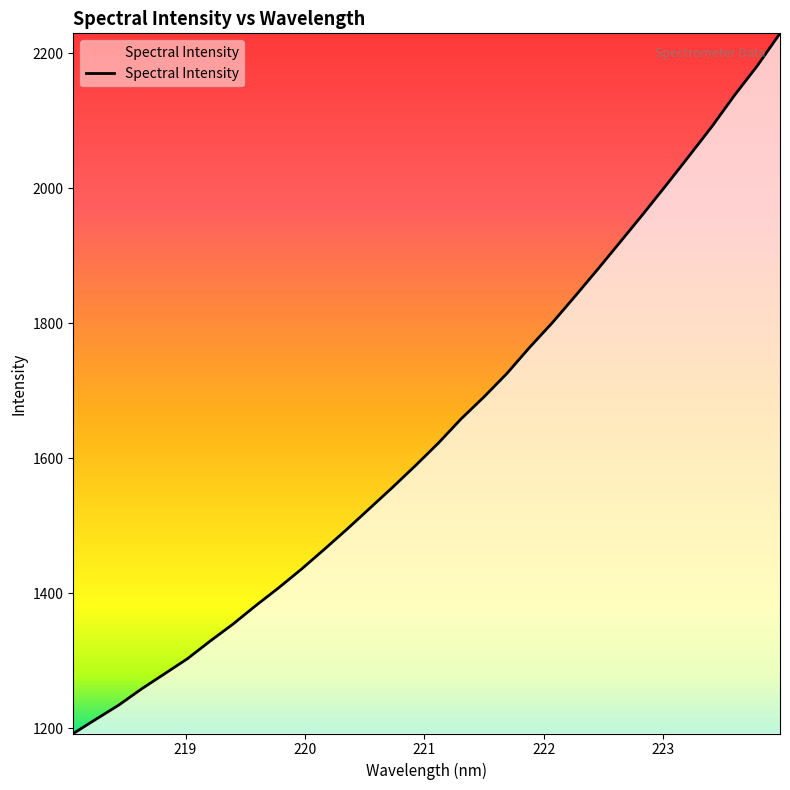

How many values are below 1622?

16